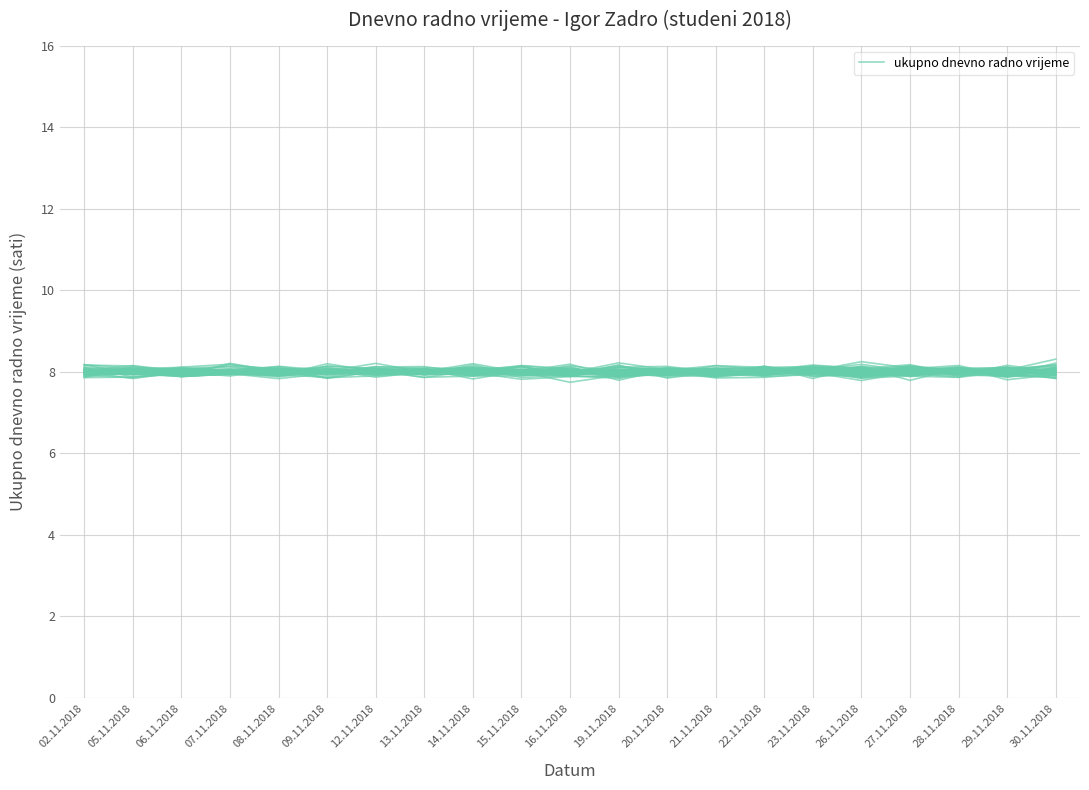

Where is the first local maximum?

07.11.2018